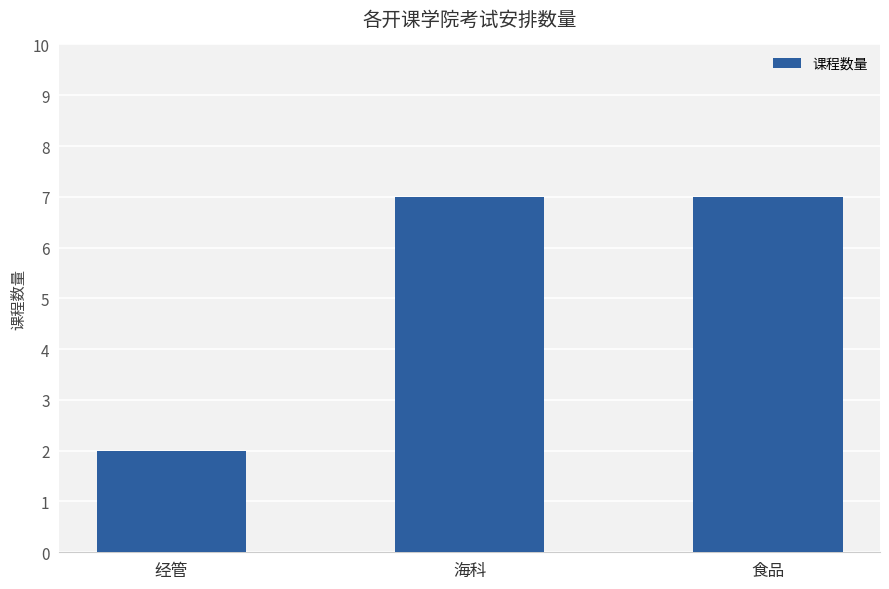

Which label corresponds to the smallest value in the chart?

经管